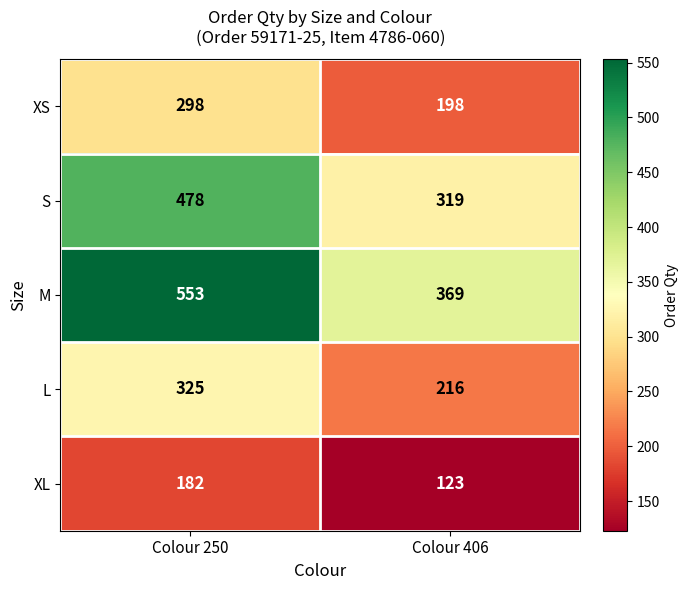

How many data points does each series have?

2